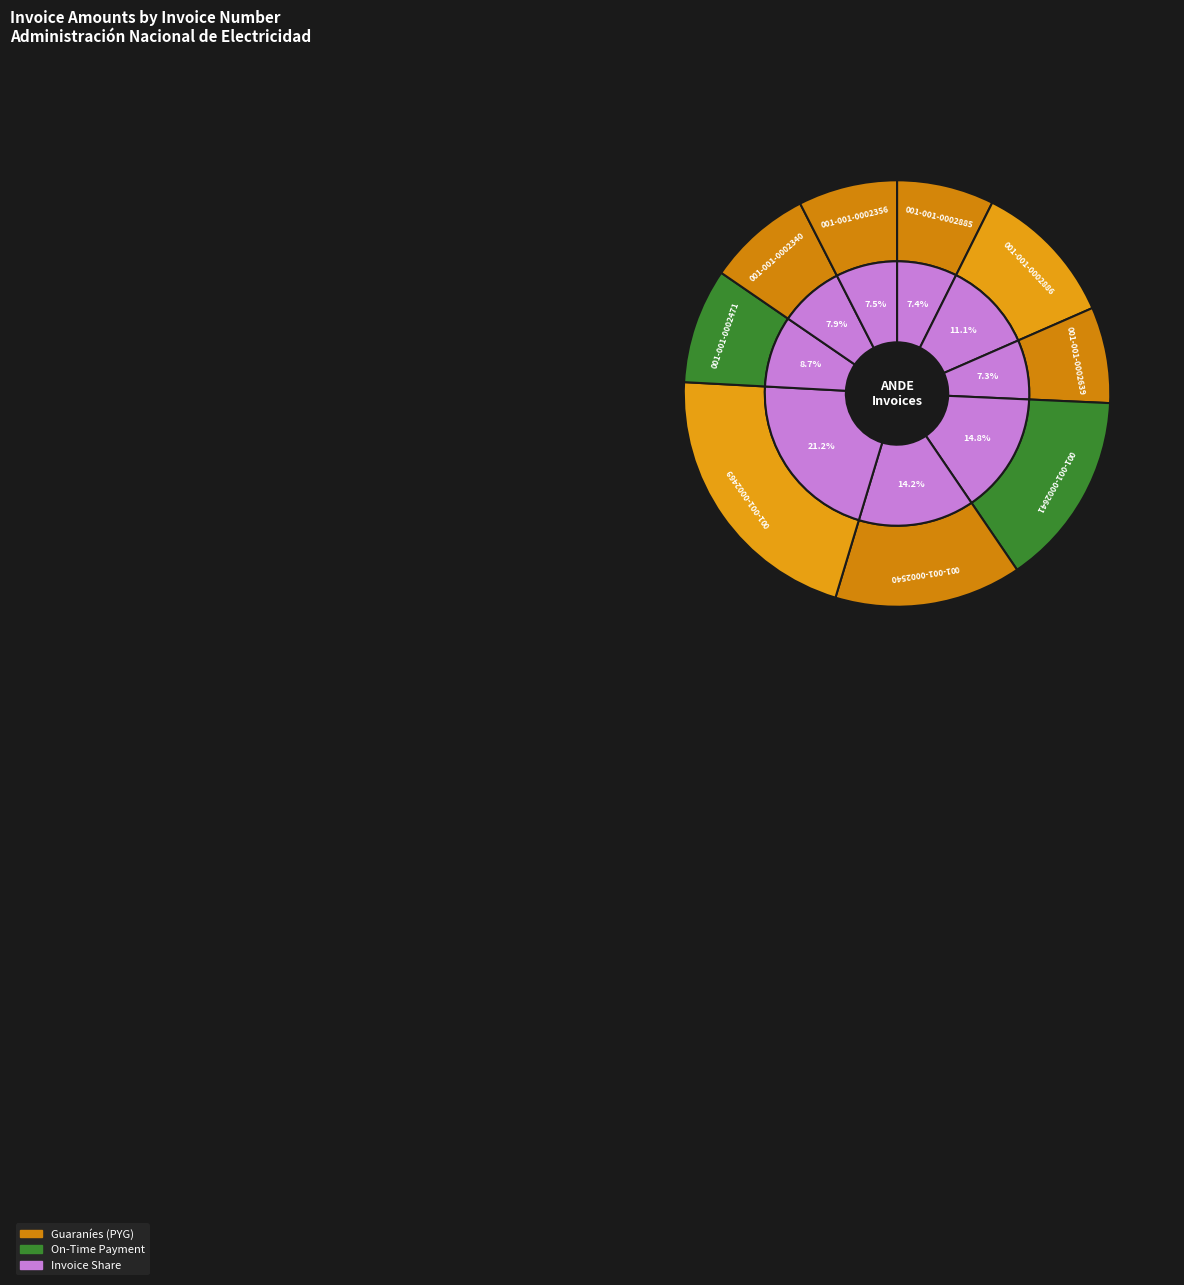

Is the sum of 001-001-0002639 and 001-001-0002471 greater than half?

No